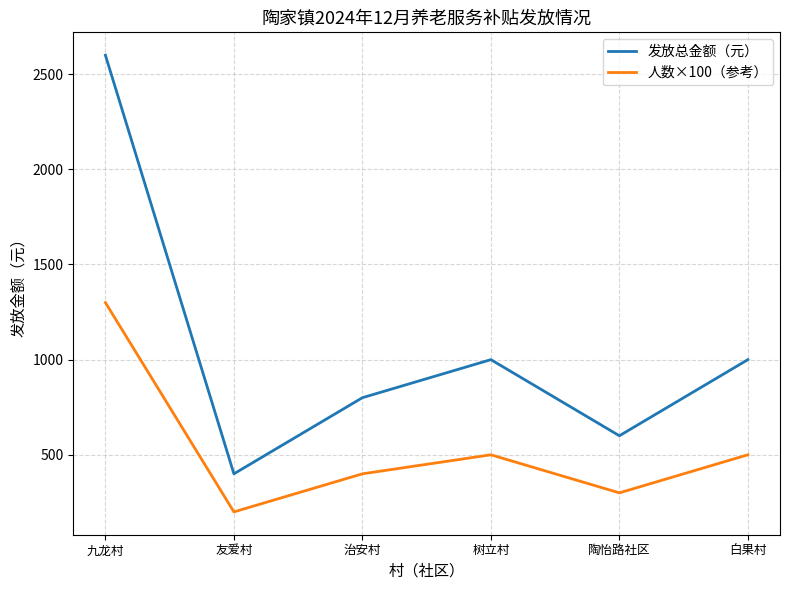

What is the difference between the highest and lowest values at 陶怡路社区?

300